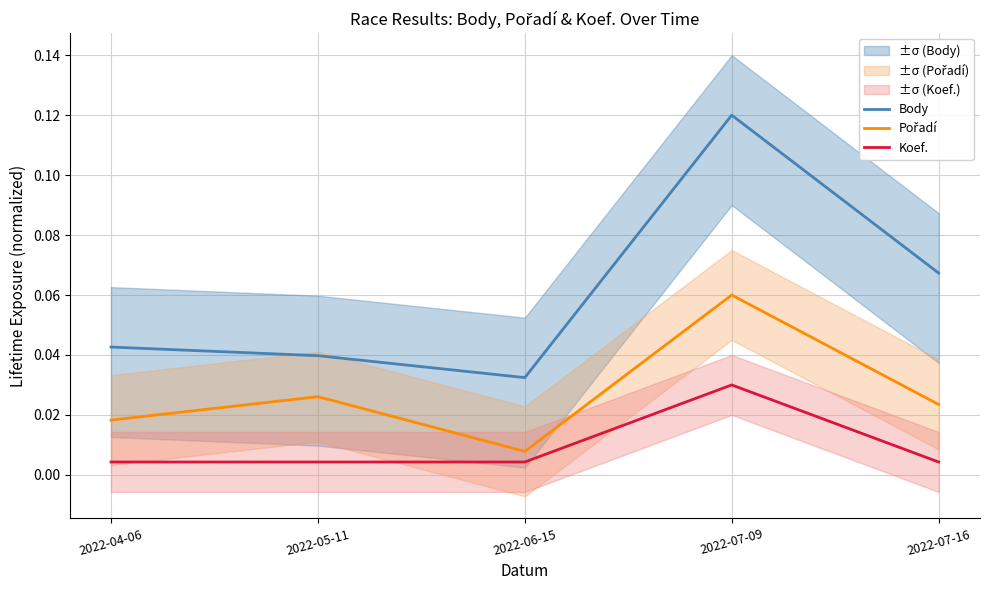

True or false: Pořadí and Koef. cross at least once.

False